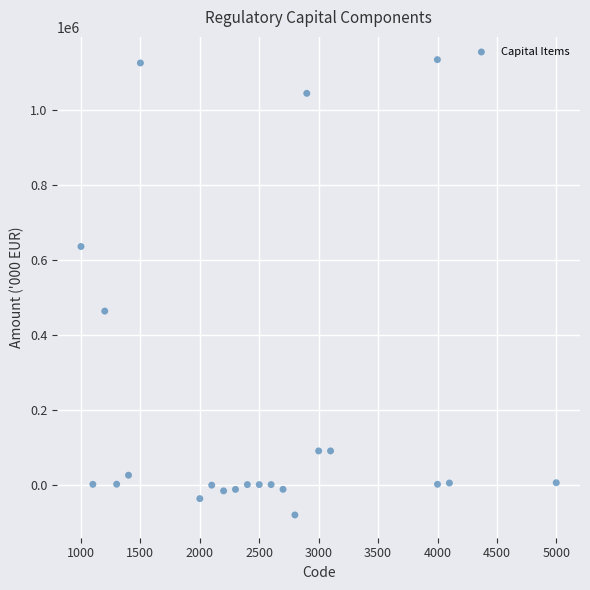

What is the range of Y values (max minus min)?

1216891